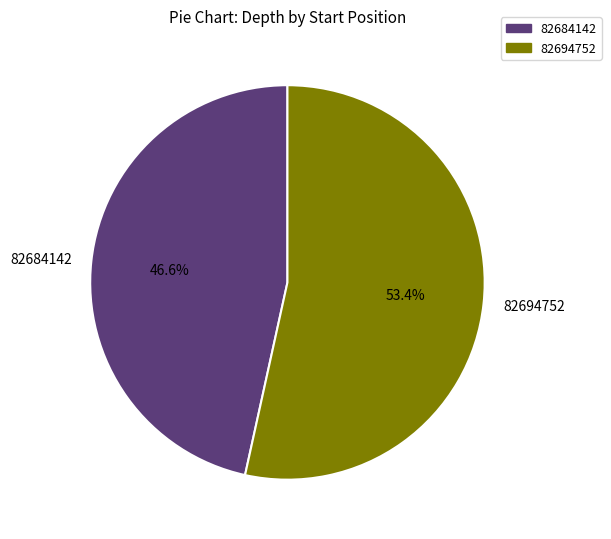

What percentage is the 82694752 slice, to the nearest percent?

53%